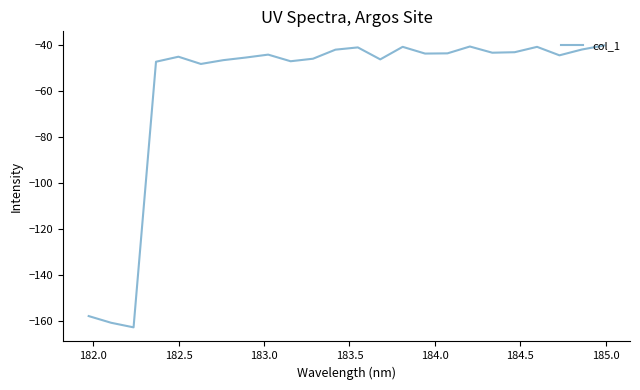

What is the greatest value displayed?

-40.0